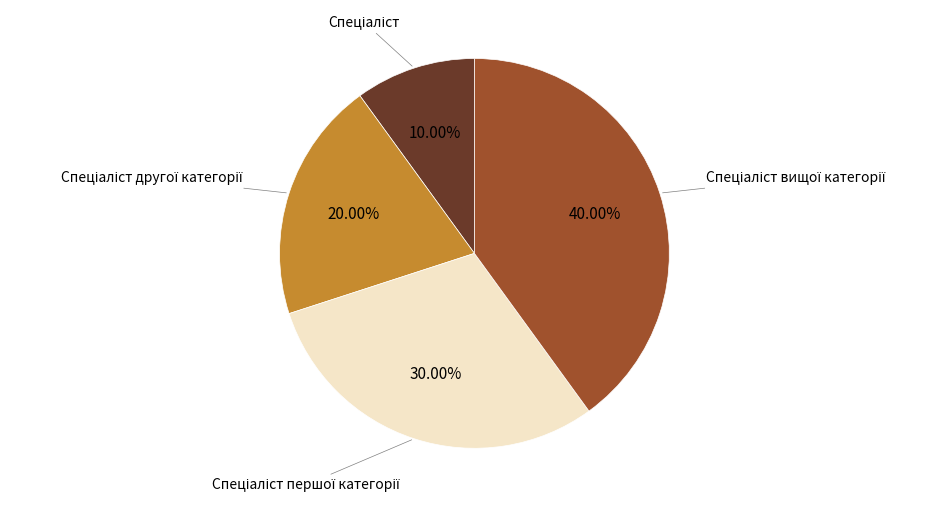

How many slices are in this pie chart?

4